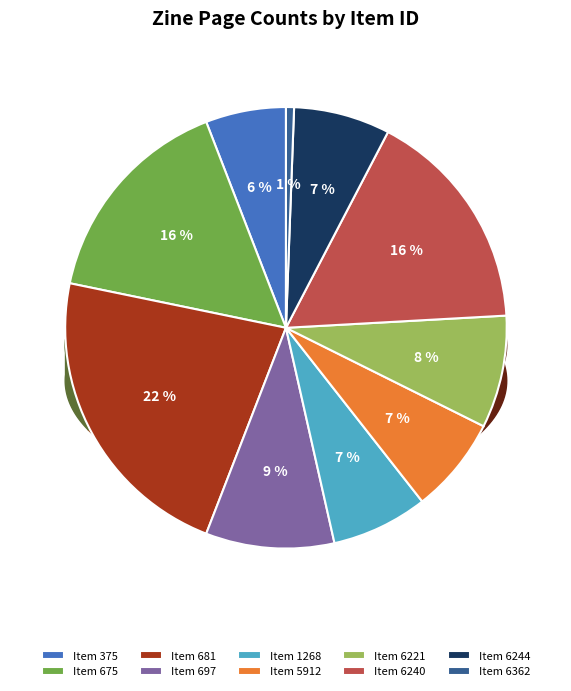

To the nearest percent, what percentage of the pie is 6221?

8%